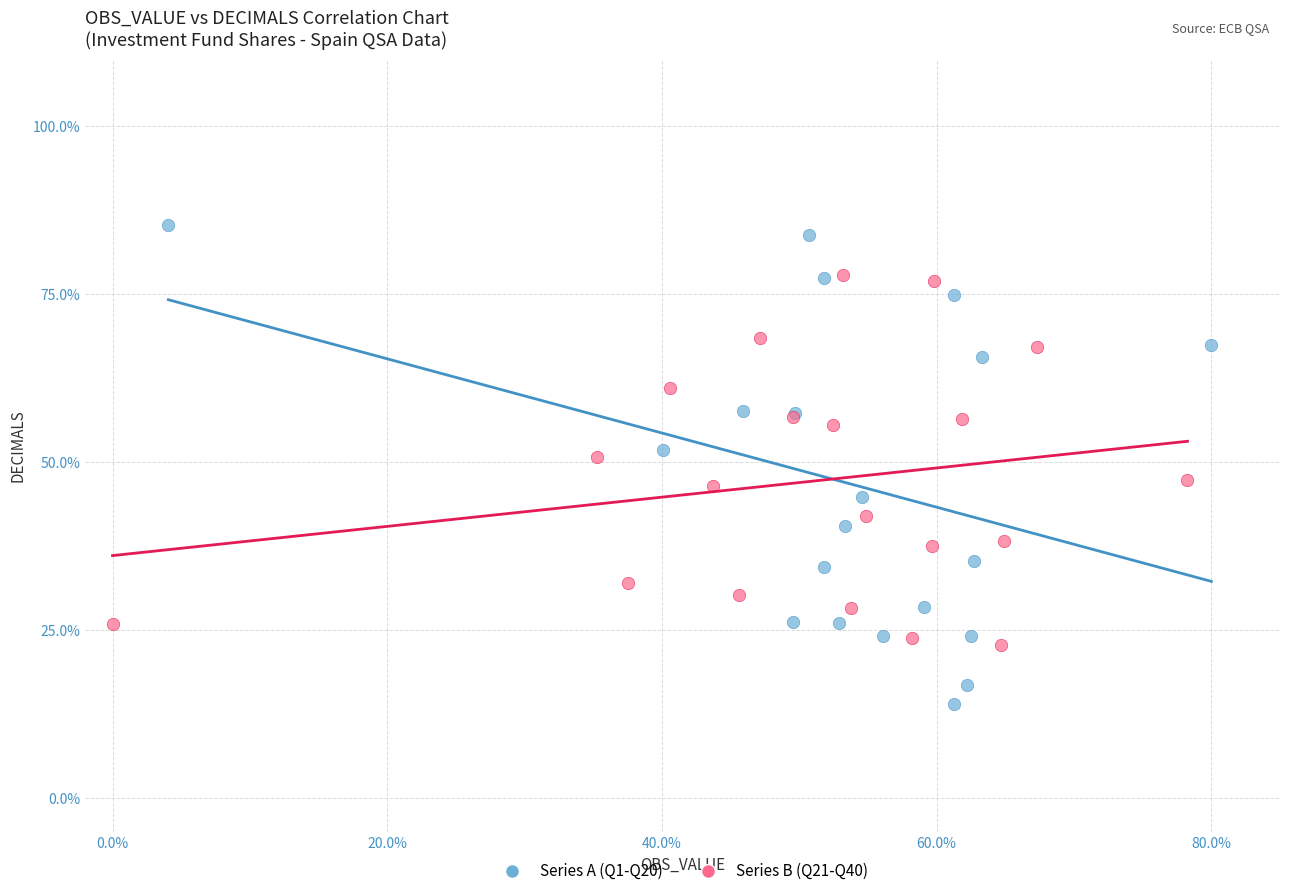

Which series contains the highest Y value?

Series A (Q1-Q20)